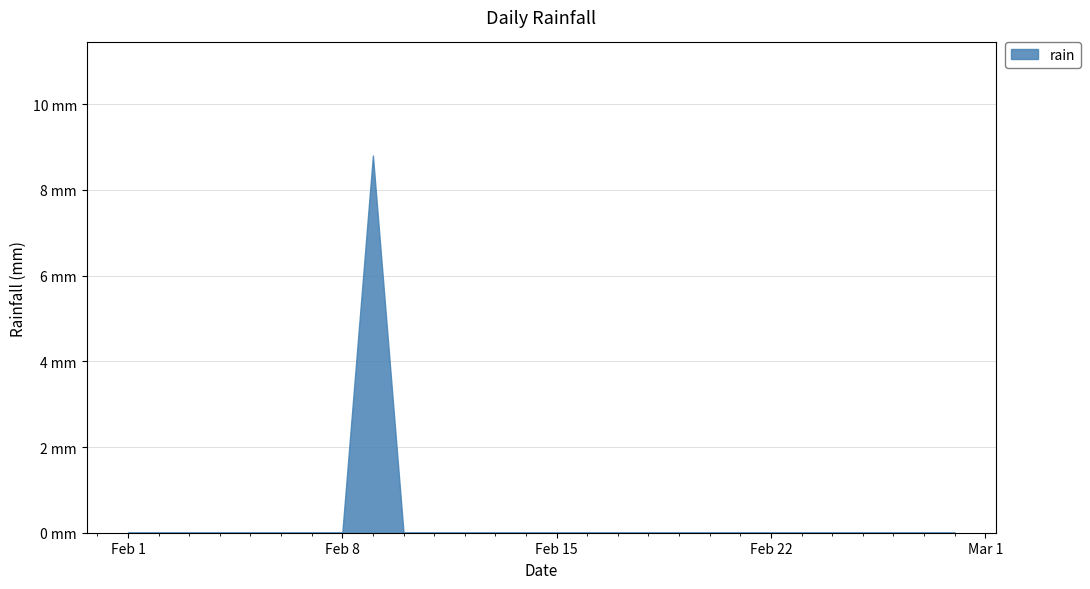

Which category has the highest value across all series?

2021-02-09